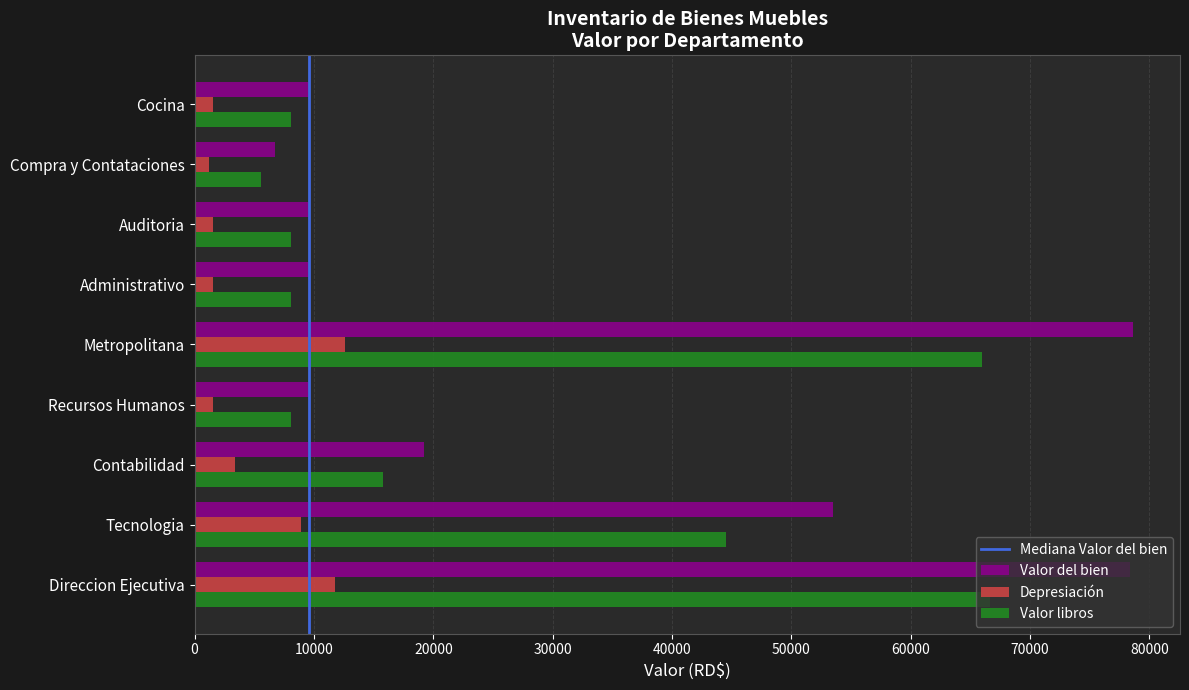

Which series has the widest spread of values?

Valor del bien